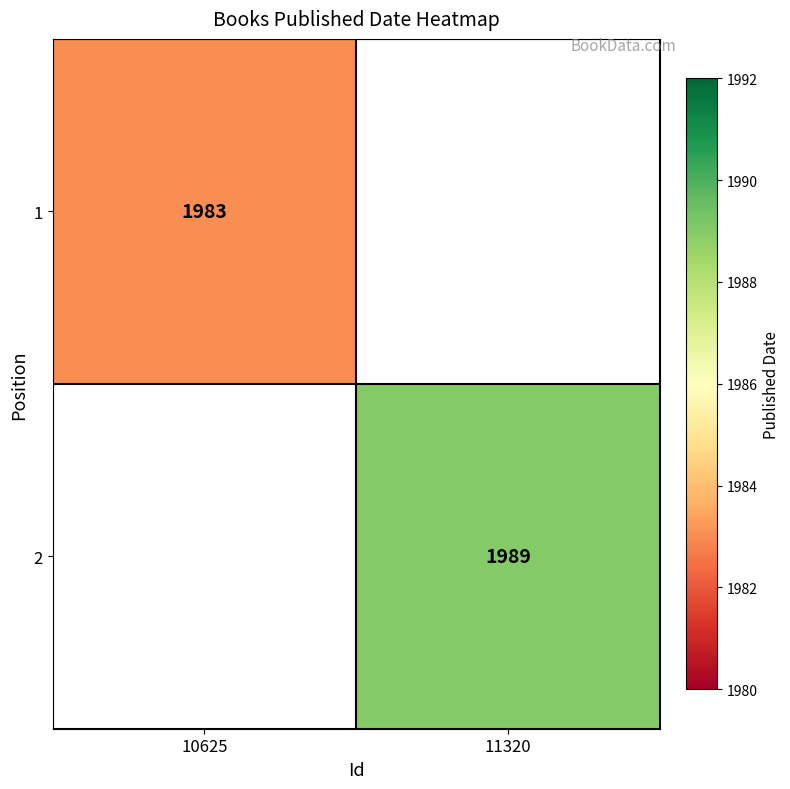

The 1 series shows 1983 at 10625. True or false?

True